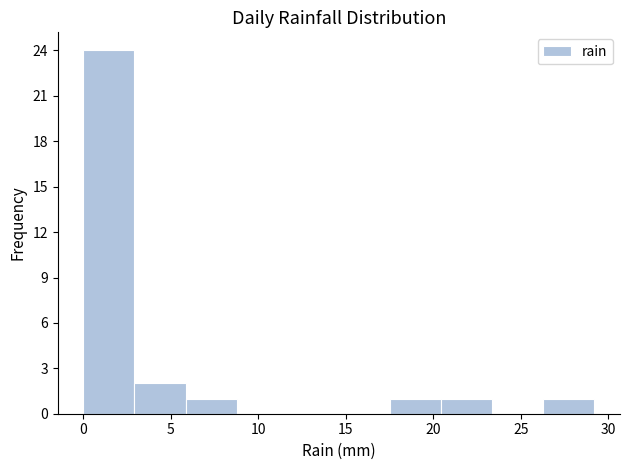

What is the height of the bar covering 26.5 to 29.0 on the x-axis? Neither the bar edges nor the heights are printed on the chart, so give them approximately, as read against the axes.

1